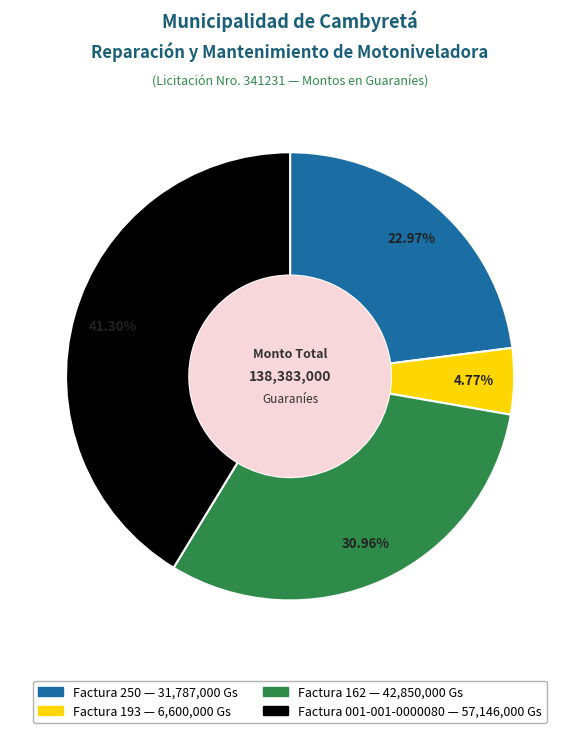

What percentage is the Factura 250 slice, to the nearest percent?

23%